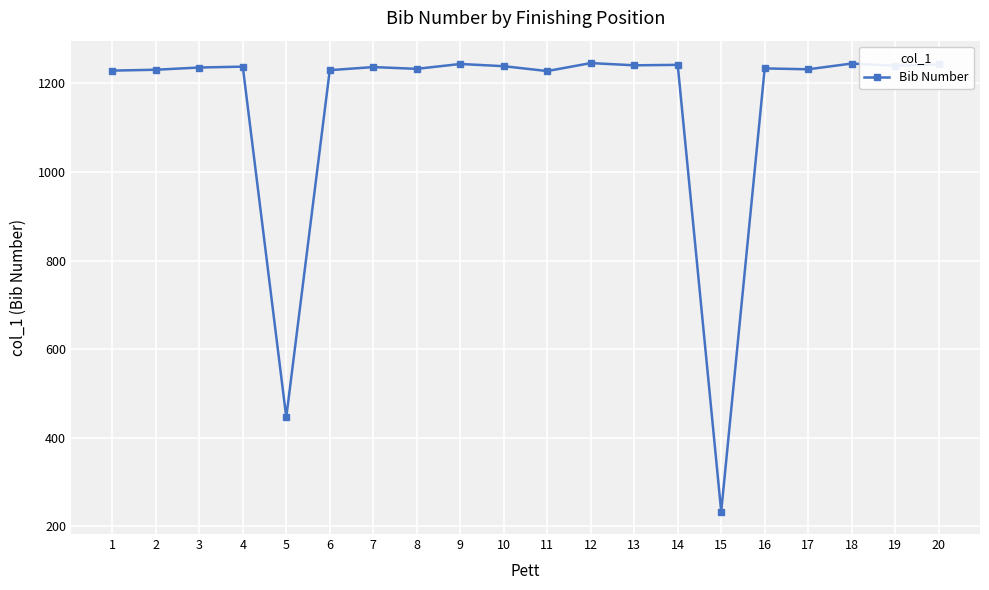

What is the greatest value displayed?

1246